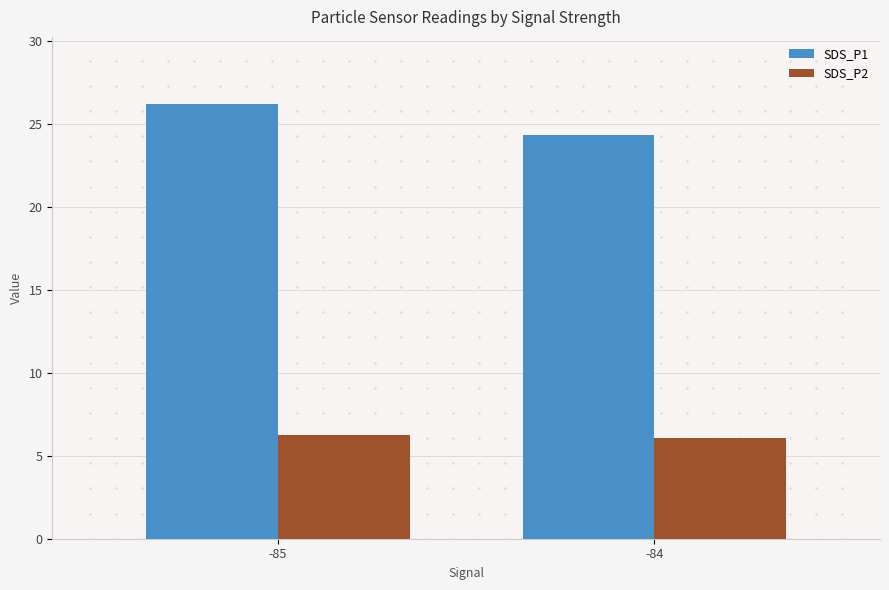

What is the difference between the highest and lowest values at -84?

18.3